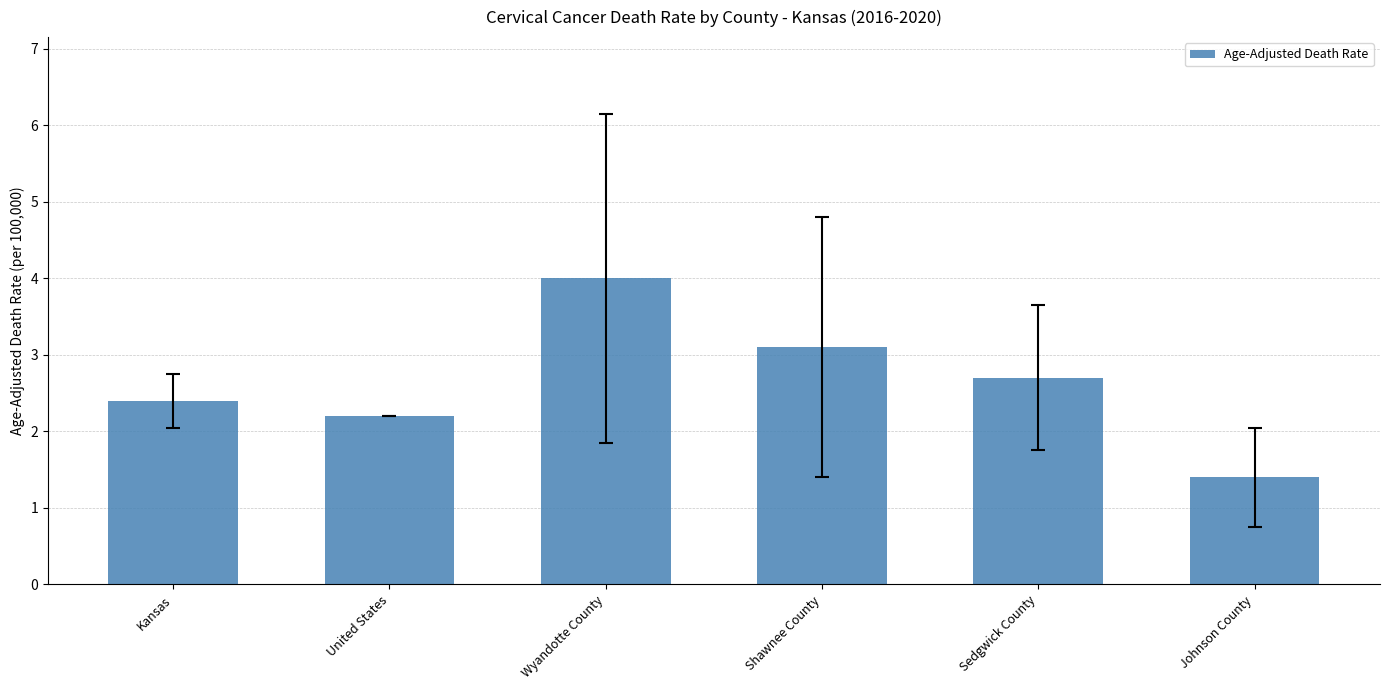

Does the chart contain stacked bars?

No